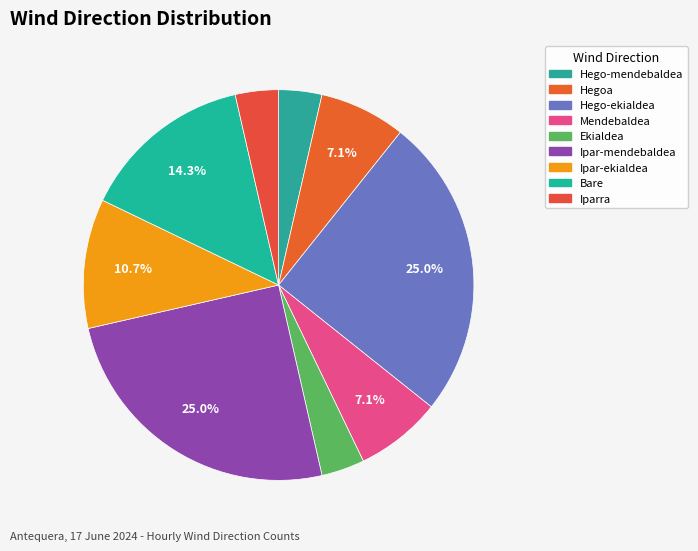

How many slices are in this pie chart?

9